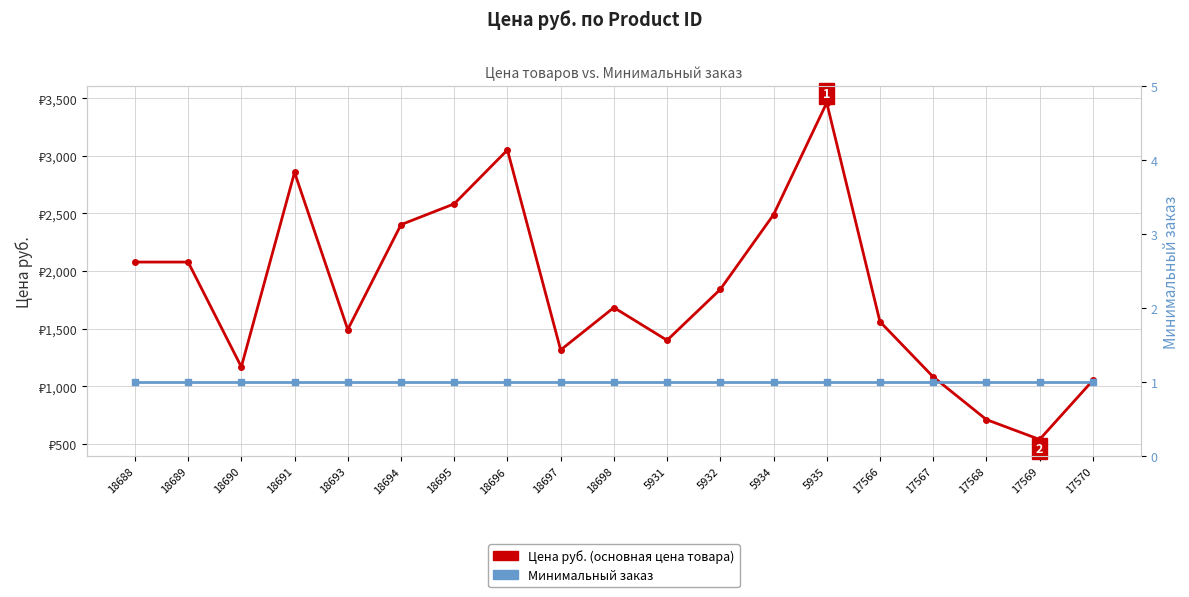

How many interior local valleys does the Цена руб. series have?

5